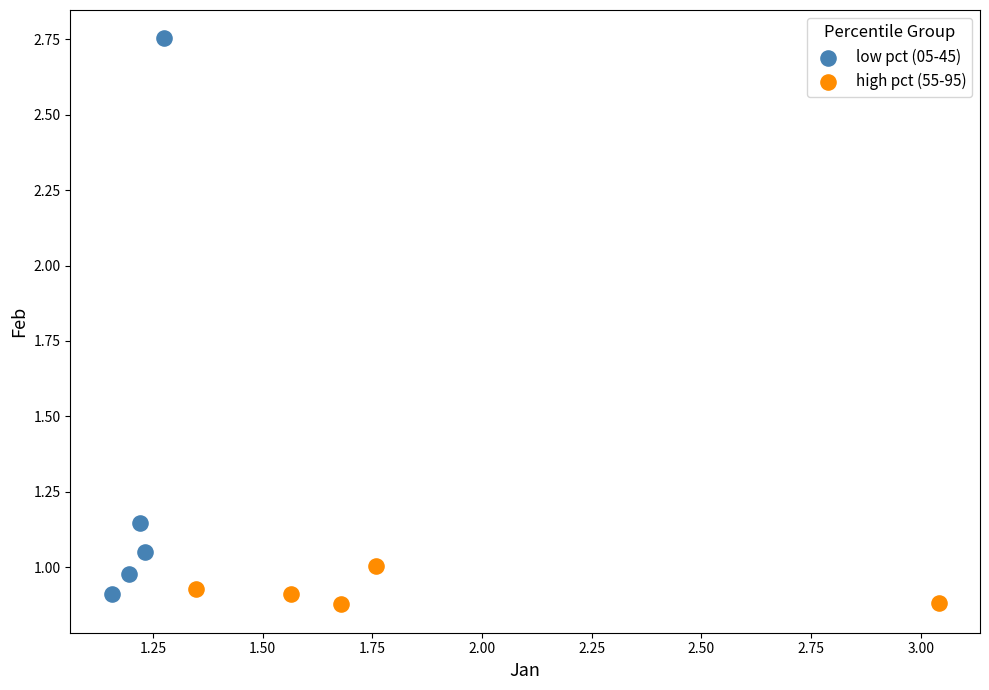

Which series contains the lowest Y value?

high pct (55-95)